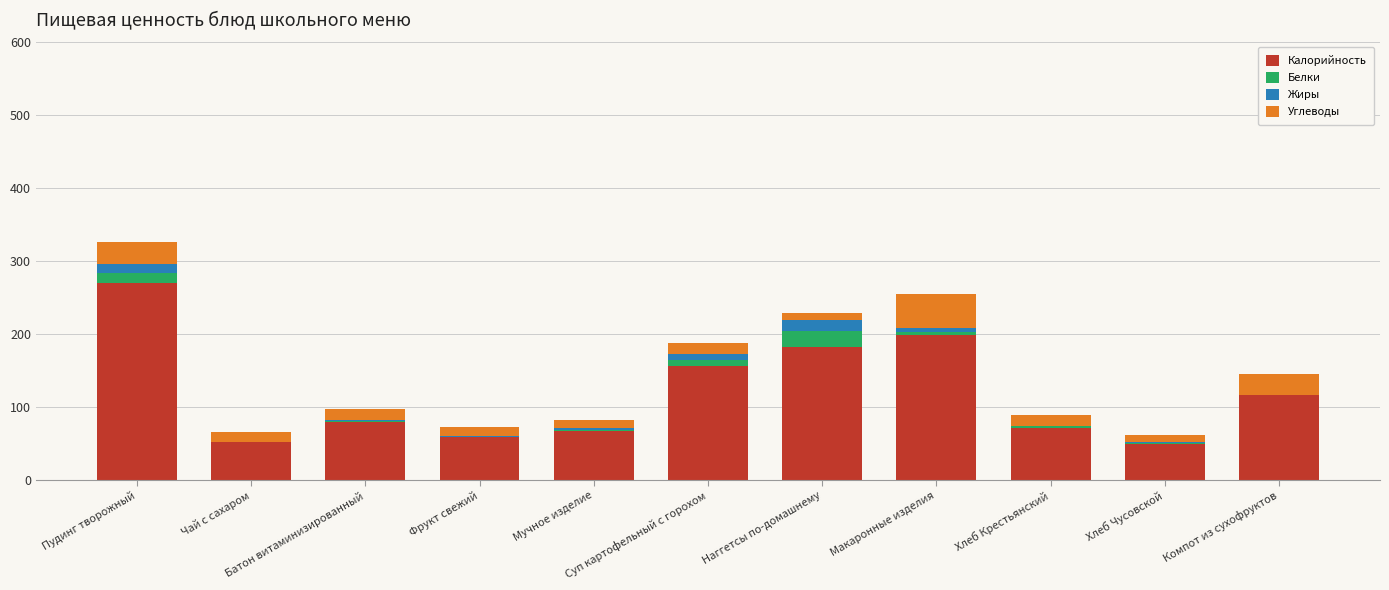

What is the sum of all Калорийность values?

1295.8